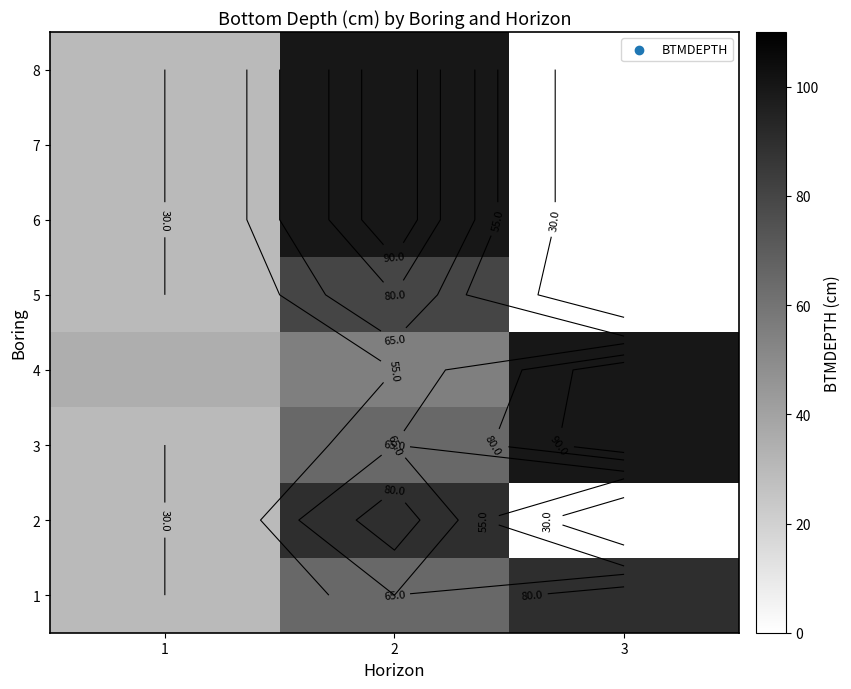

List the series in order of their overall mean, lowest first.

1, 2, 4, 3, 5, 6, 7, 8